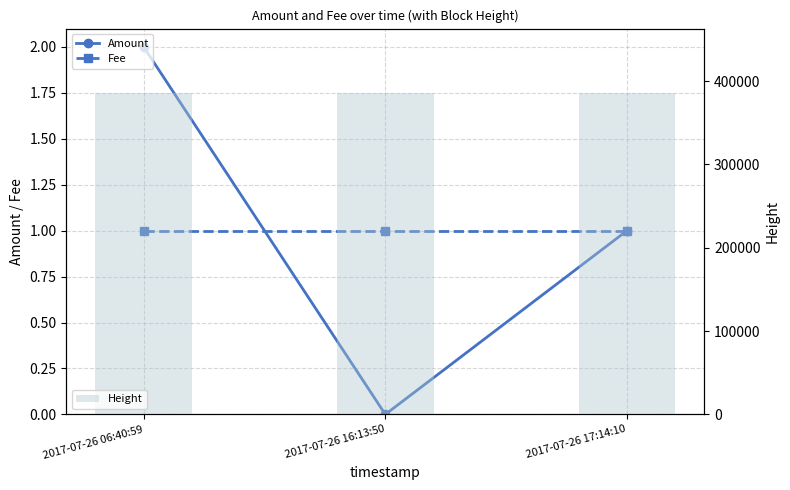

Count the number of categories in the chart.

3